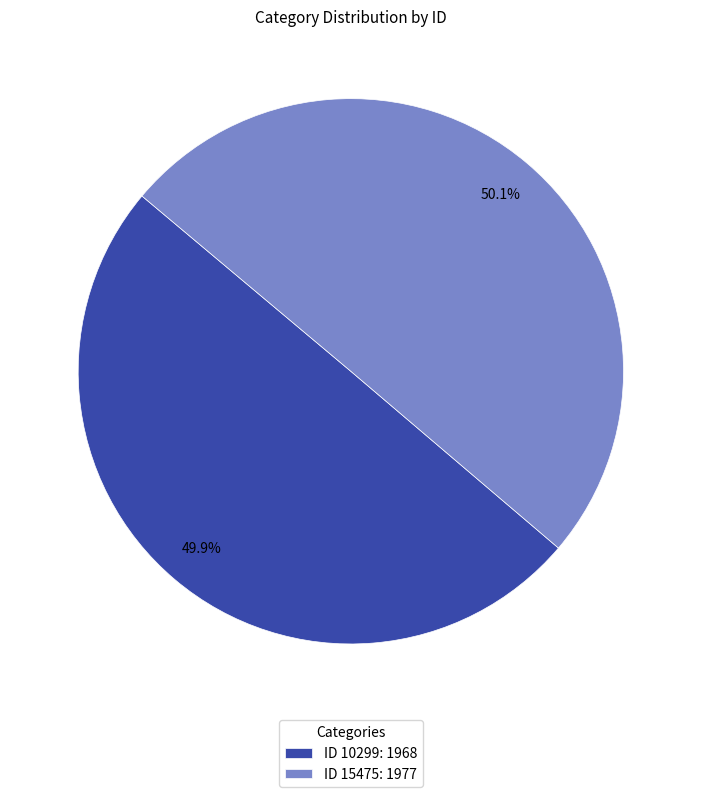

How many slices are in this pie chart?

2